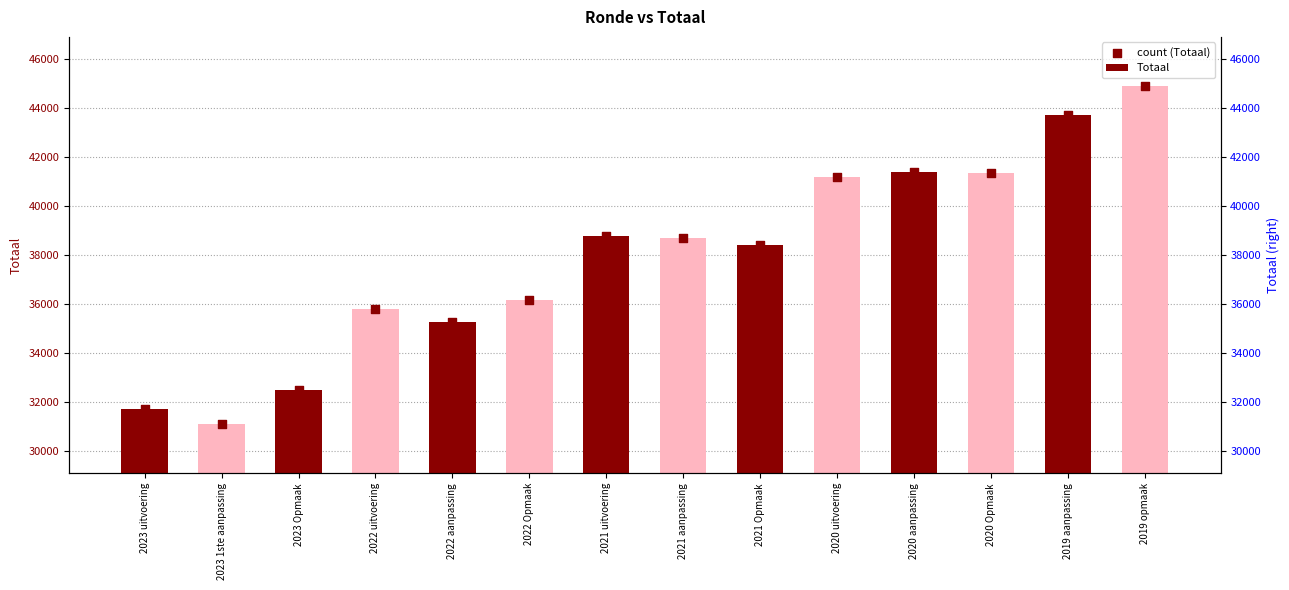

What is the total value across all series at 2022 aanpassing?

70488